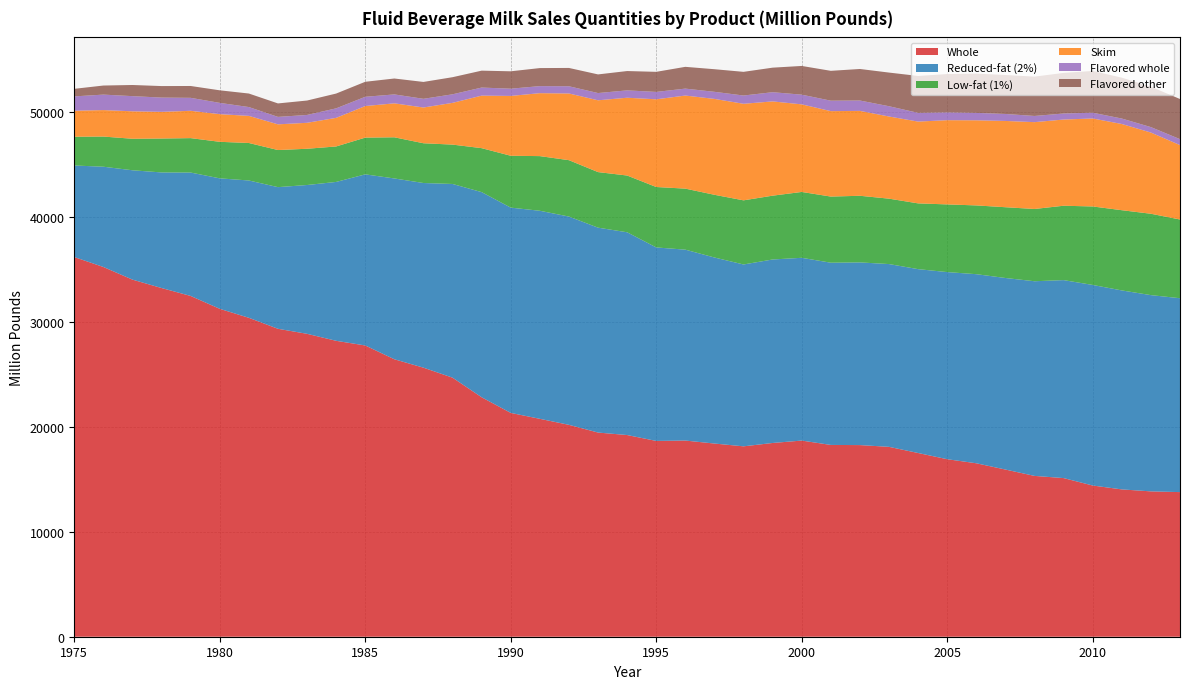

Reading left to right, what are all the values shown in this chart?

Whole: 1975=36188.0	1976=35241.0	1977=34036.0	1978=33235.0	1979=32480.0	1980=31253.0	1981=30397.0	1982=29350.0	1983=28871.0	1984=28204.0	1985=27760.0	1986=26446.0	1987=25644.0	1988=24691.0	1989=22823.0	1990=21333.0	1991=20769.0	1992=20196.0	1993=19460.0	1994=19223.0	1995=18662.0	1996=18698.0	1997=18413.0	1998=18147.0	1999=18467.0	2000=18695.8	2001=18280.3	2002=18265.2	2003=18098.1	2004=17510.7	2005=16919.4	2006=16532.1	2007=15934.5	2008=15328.5	2009=15120.3	2010=14411.8	2011=14041.5	2012=13853.7	2013=13784.0
Reduced-fat (2%): 1975=8726.0	1976=9556.0	1977=10423.0	1978=11017.0	1979=11762.0	1980=12435.0	1981=13088.0	1982=13501.0	1983=14183.0	1984=15143.0	1985=16309.0	1986=17232.0	1987=17600.0	1988=18462.0	1989=19553.0	1990=19565.0	1991=19829.0	1992=19851.0	1993=19528.0	1994=19326.0	1995=18442.0	1996=18194.0	1997=17732.0	1998=17333.0	1999=17489.0	2000=17420.4	2001=17367.8	2002=17411.6	2003=17421.1	2004=17524.3	2005=17834.3	2006=18022.7	2007=18257.2	2008=18553.0	2009=18868.9	2010=19116.6	2011=18964.8	2012=18704.9	2013=18479.5
Low-fat (1%): 1975=2742.0	1976=2875.0	1977=3003.0	1978=3233.0	1979=3281.0	1980=3483.0	1981=3574.0	1982=3537.0	1983=3455.0	1984=3382.0	1985=3503.0	1986=3924.0	1987=3790.0	1988=3752.0	1989=4191.0	1990=4944.0	1991=5210.0	1992=5374.0	1993=5297.0	1994=5409.0	1995=5760.0	1996=5817.0	1997=5977.0	1998=6113.0	1999=6082.0	2000=6276.8	2001=6303.9	2002=6351.2	2003=6233.5	2004=6268.3	2005=6451.6	2006=6554.4	2007=6745.4	2008=6888.1	2009=7089.5	2010=7481.2	2011=7646.8	2012=7755.5	2013=7502.3
Skim: 1975=2480.0	1976=2524.0	1977=2617.0	1978=2543.0	1979=2604.0	1980=2636.0	1981=2583.0	1982=2449.0	1983=2474.0	1984=2726.0	1985=3009.0	1986=3236.0	1987=3406.0	1988=3979.0	1989=5006.0	1990=5702.0	1991=6000.0	1992=6357.0	1993=6844.0	1994=7414.0	1995=8359.0	1996=8871.0	1997=9139.0	1998=9203.0	1999=8985.0	2000=8348.1	2001=8143.6	2002=8090.6	2003=7830.1	2004=7795.9	2005=8027.5	2006=8113.3	2007=8223.1	2008=8276.1	2009=8216.5	2010=8385.2	2011=8216.4	2012=7739.9	2013=7092.8
Flavored whole: 1975=1366.0	1976=1475.0	1977=1446.0	1978=1359.0	1979=1236.0	1980=1075.0	1981=843.0	1982=710.0	1983=749.0	1984=907.0	1985=882.0	1986=851.0	1987=830.0	1988=816.0	1989=770.0	1990=691.0	1991=672.0	1992=689.0	1993=690.0	1994=702.0	1995=704.0	1996=662.0	1997=676.0	1998=788.0	1999=877.0	2000=925.1	2001=996.1	2002=988.8	2003=980.6	2004=831.9	2005=743.0	2006=705.4	2007=665.7	2008=590.4	2009=574.6	2010=551.4	2011=519.8	2012=519.2	2013=566.6
Flavored other: 1975=719.0	1976=864.0	1977=1062.0	1978=1097.0	1979=1129.0	1980=1197.0	1981=1288.0	1982=1283.0	1983=1374.0	1984=1409.0	1985=1430.0	1986=1516.0	1987=1608.0	1988=1630.0	1989=1611.0	1990=1657.0	1991=1719.0	1992=1745.0	1993=1776.0	1994=1842.0	1995=1914.0	1996=2075.0	1997=2154.0	1998=2256.0	1999=2339.0	2000=2736.3	2001=2845.4	2002=3005.1	2003=3206.7	2004=3517.8	2005=3655.3	2006=3743.8	2007=3715.7	2008=3749.8	2009=3870.3	2010=3980.8	2011=3897.9	2012=3852.9	2013=3825.1